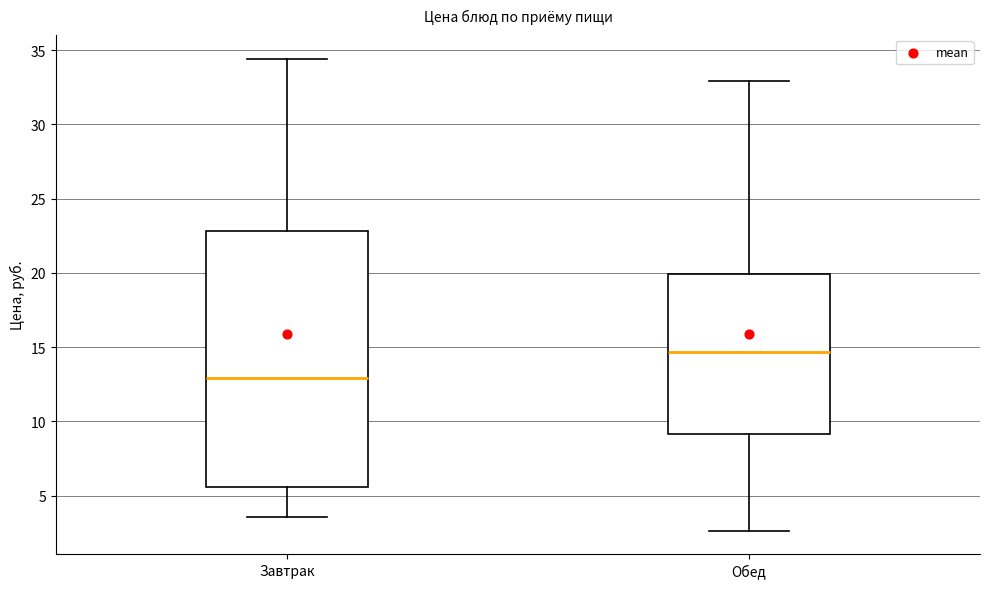

Where does the upper whisker of the box for Завтрак end on the y-axis? The values are not printed on the chart, so give them approximately, as read against the axis.

34.5